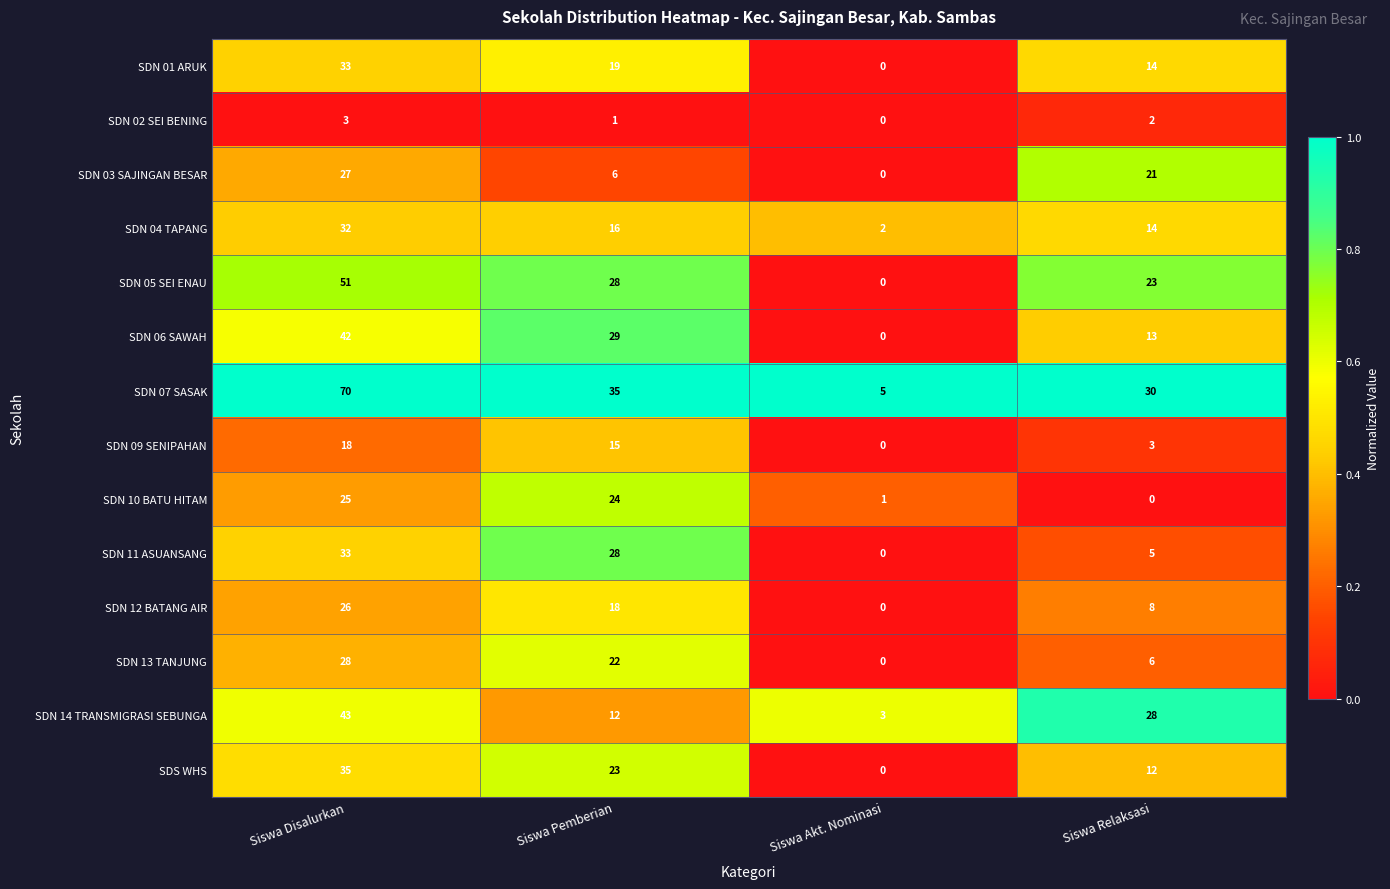

Is it true that SDN 09 SENIPAHAN equals -8 at Siswa Akt. Nominasi?

False